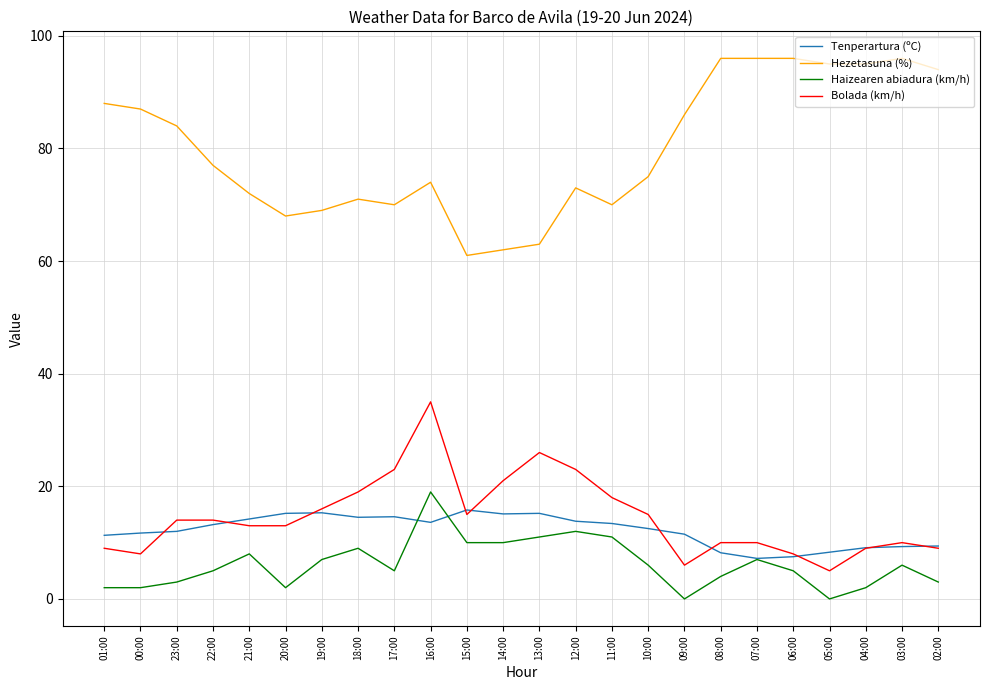

True or false: Haizearen abiadura (km/h) and Bolada (km/h) intersect in this chart.

False